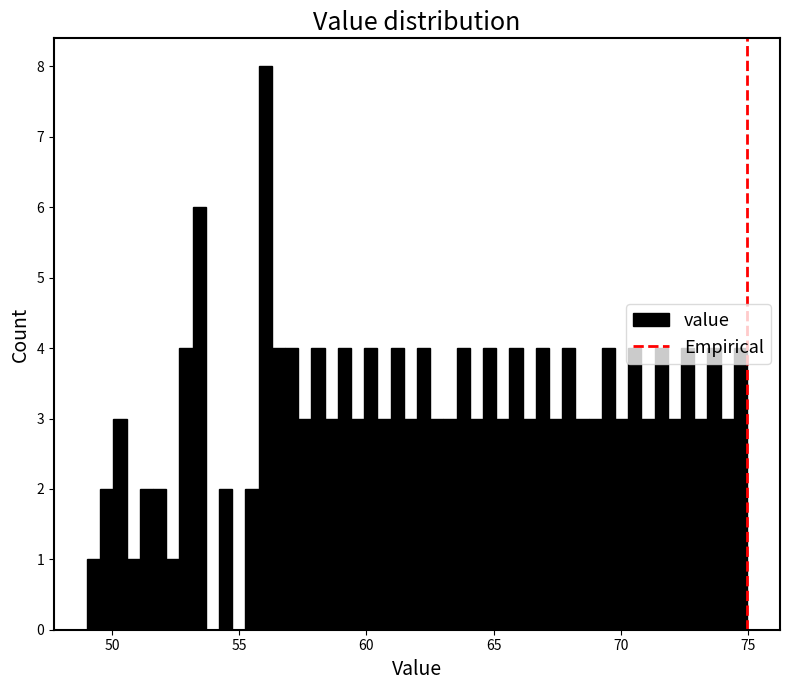

Around what value on the x-axis is the tallest bar? Give the approximate position of its centre, as read against the axis.

56.0